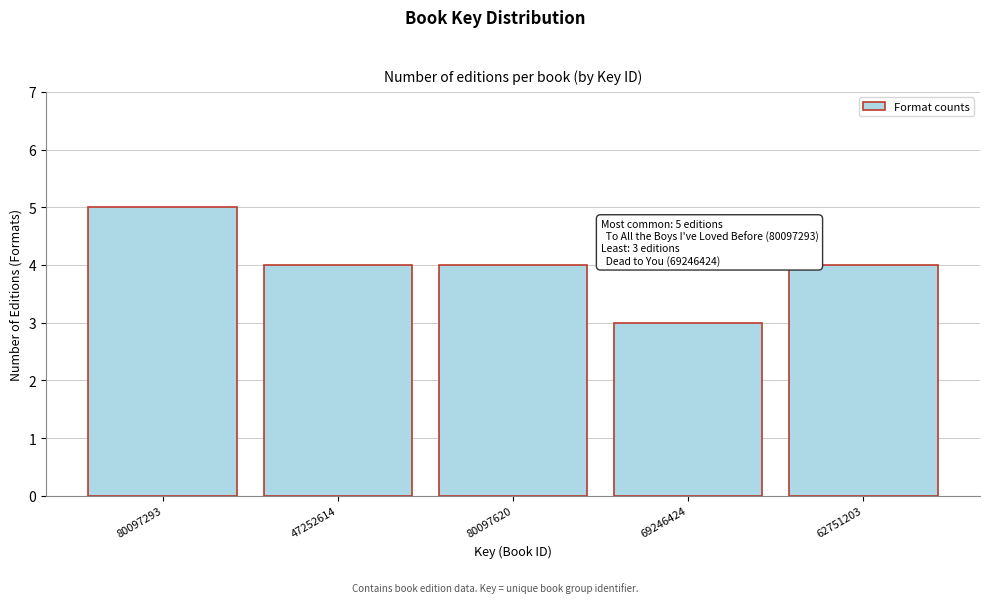

Reading left to right, list all the values displayed in this chart.

5	4	4	3	4